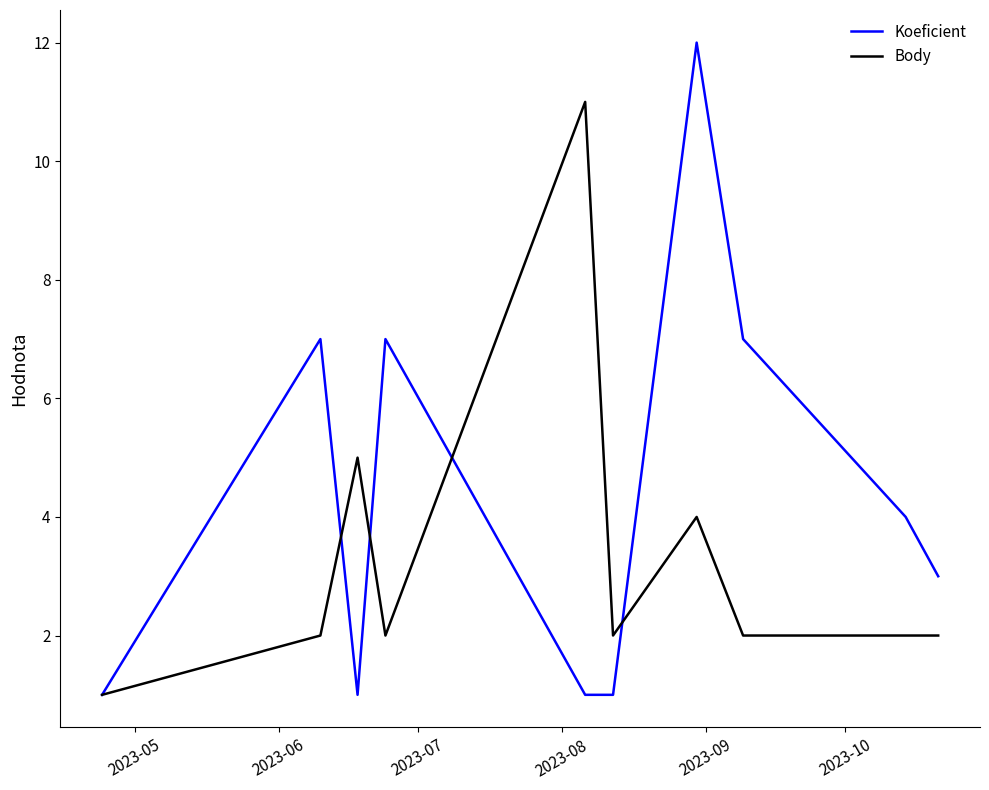

Reading left to right, what are all the values shown in this chart?

Koeficient: 1	7	1	7	1	1	12	7	4	3
Body: 1	2	5	2	11	2	4	2	2	2